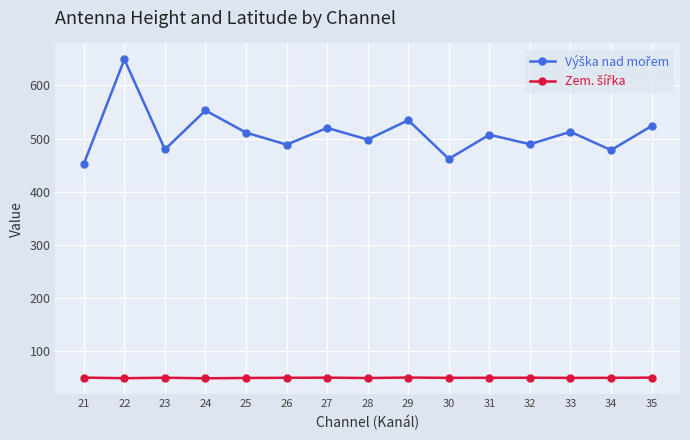

What is the total value across all series at 21?

502.6